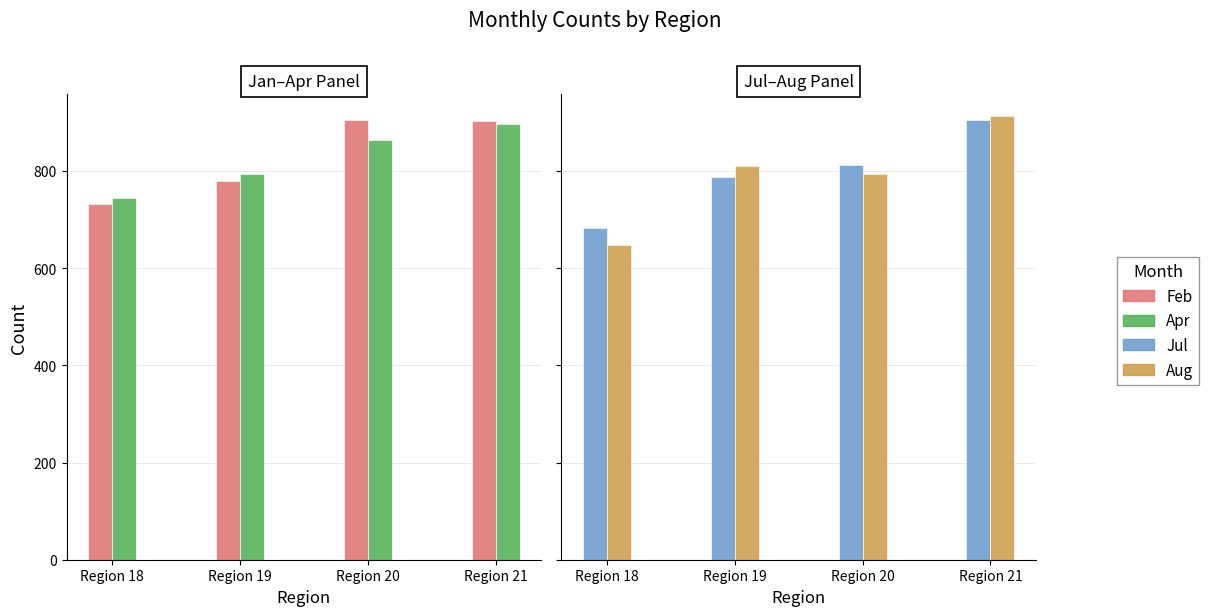

Which series has the largest range (max minus min)?

Aug